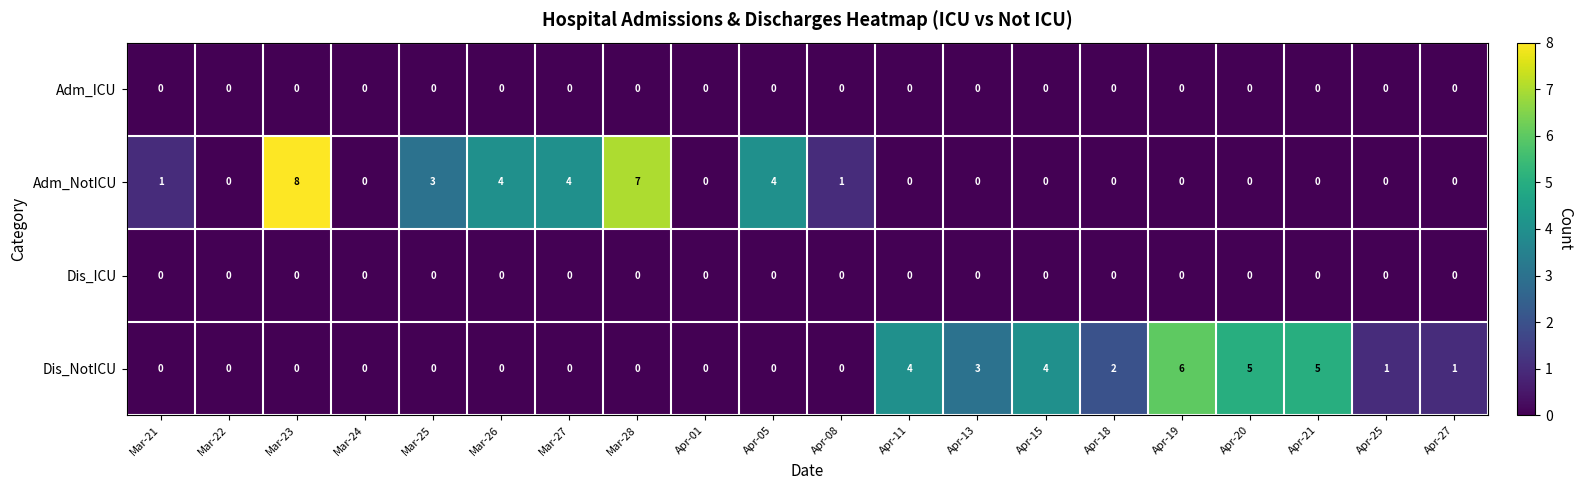

Count the number of data series in this chart.

4